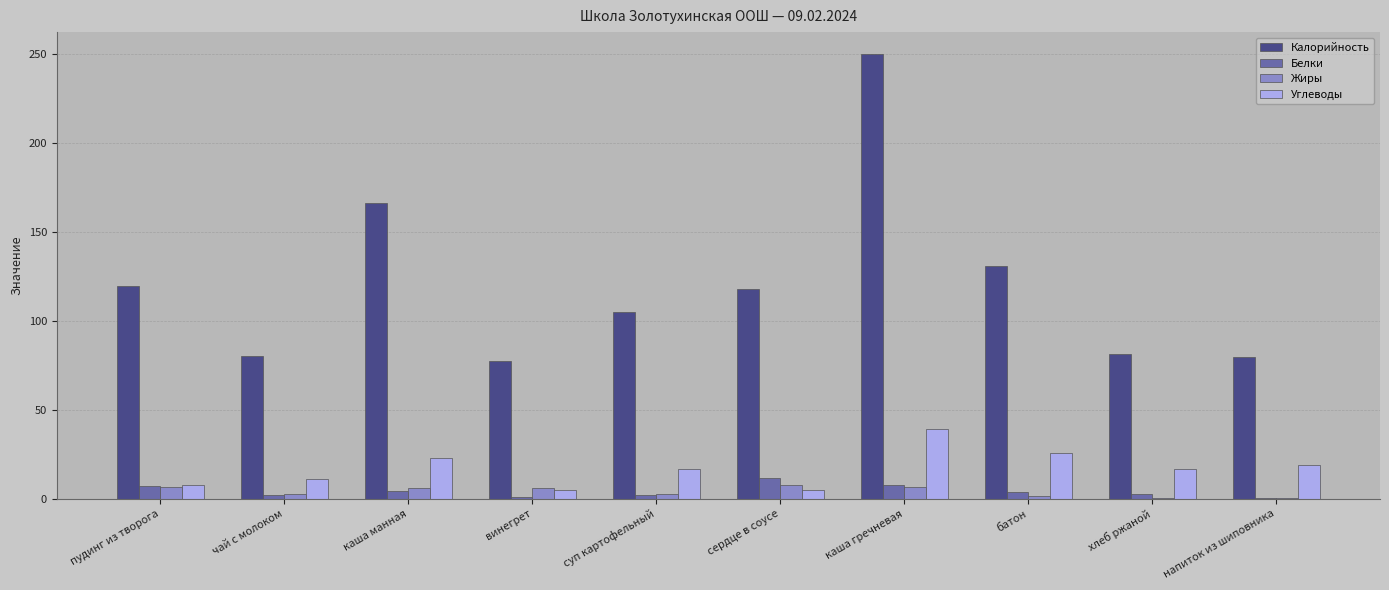

At which label is Калорийность closest to 163?

каша манная